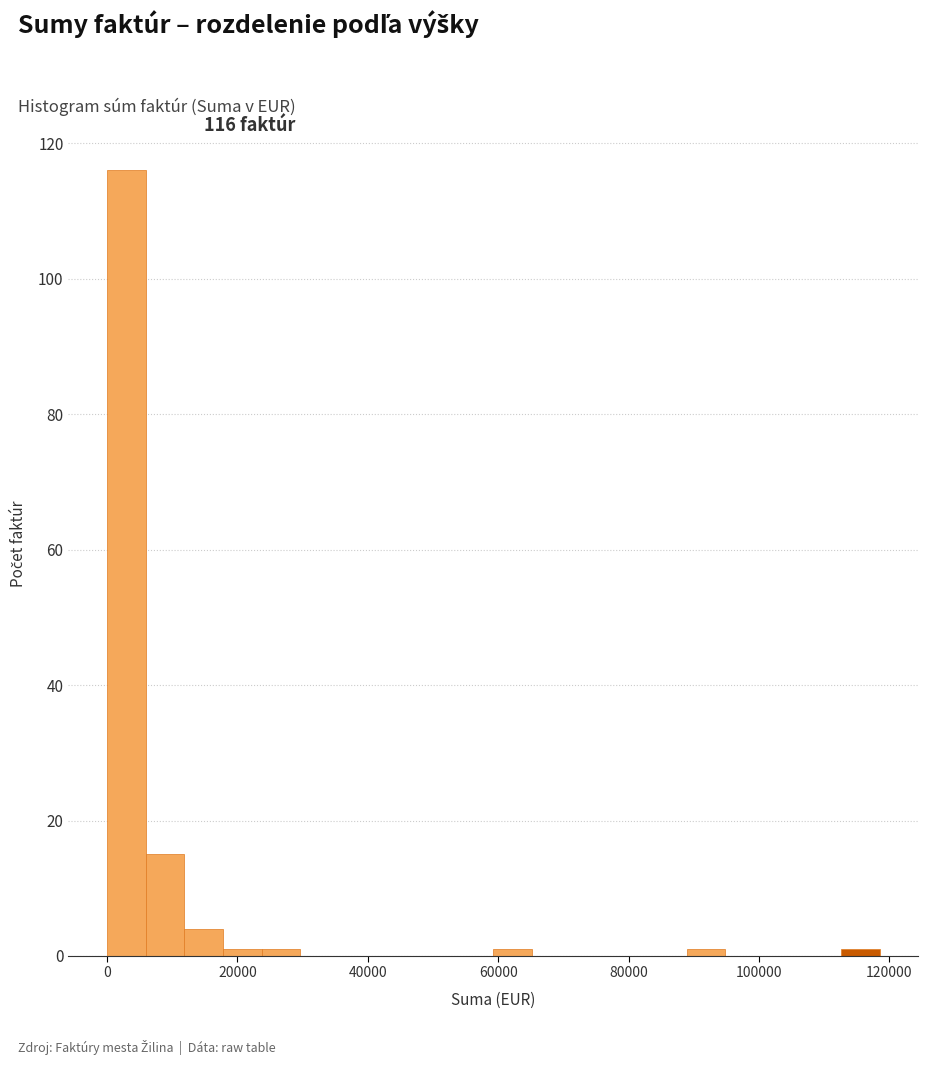

Read against the x-axis, roughly where is the centre of the tallest bar?

2000